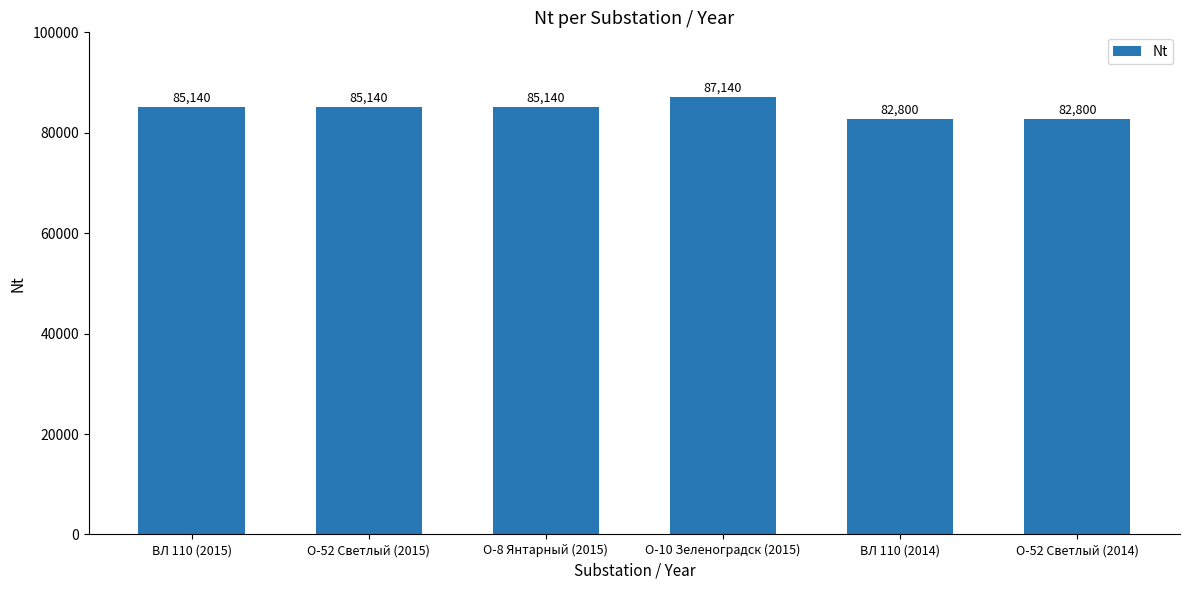

What is the minimum value shown in the chart?

82800